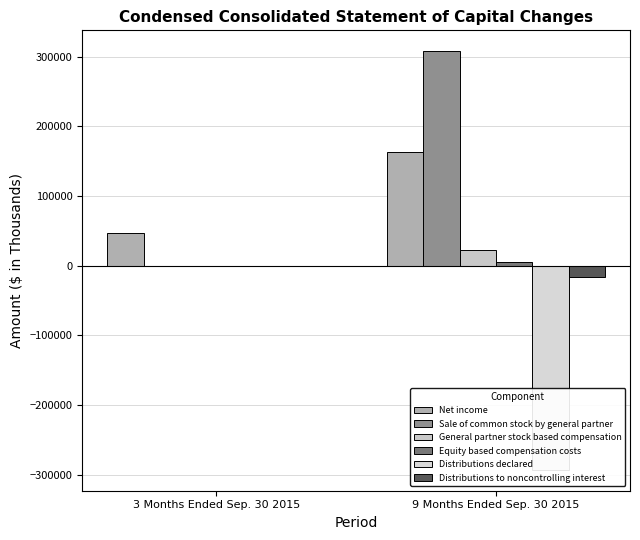

Which has a higher value, 9 Months Ended Sep. 30 2015 or 3 Months Ended Sep. 30 2015?

9 Months Ended Sep. 30 2015